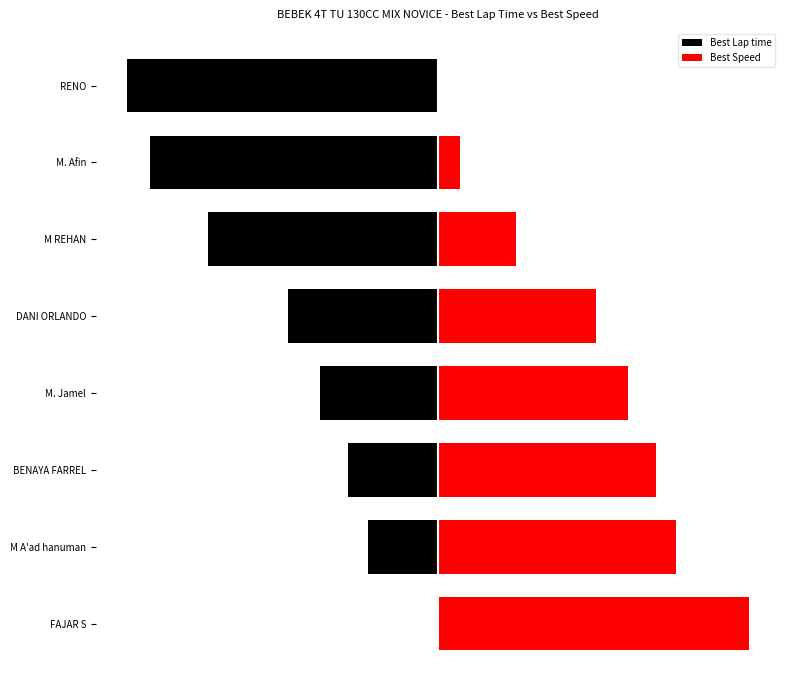

What is the difference between the second highest and second lowest values in the Best Lap time series?

28.0